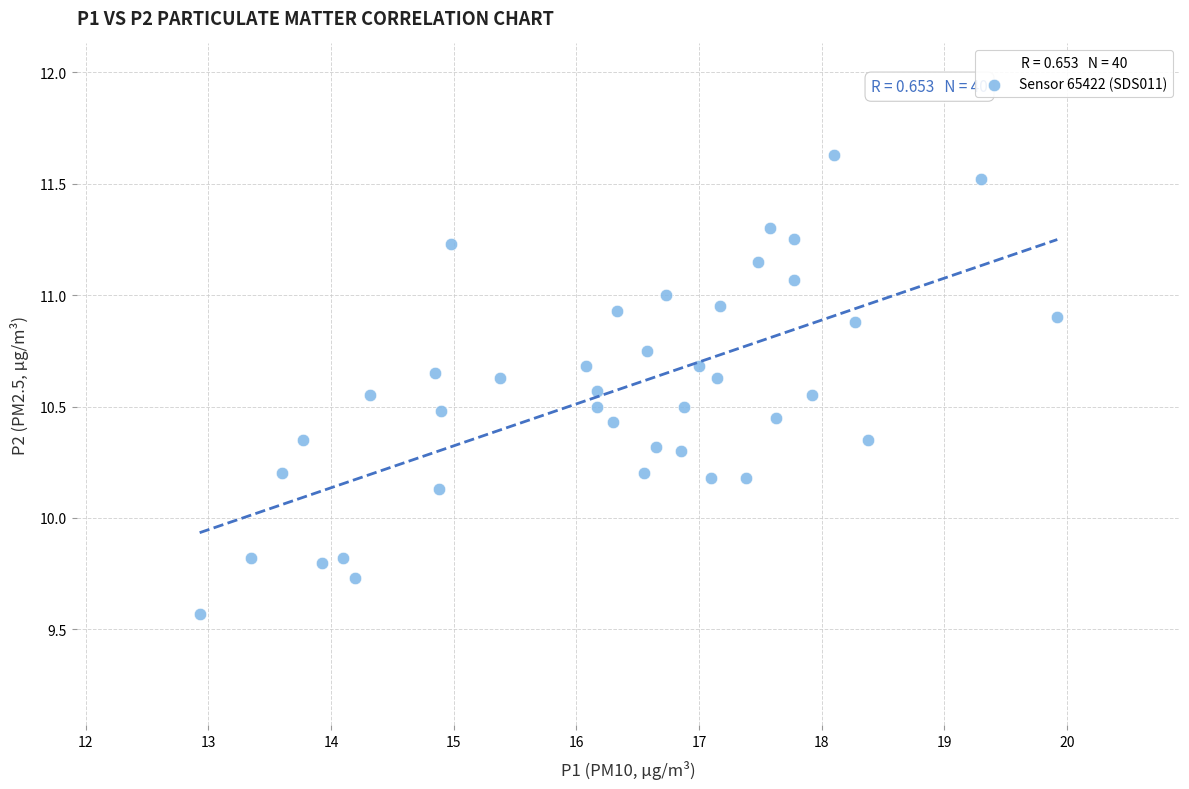

What Y value in the scatter plot is closest to 10?

10.1